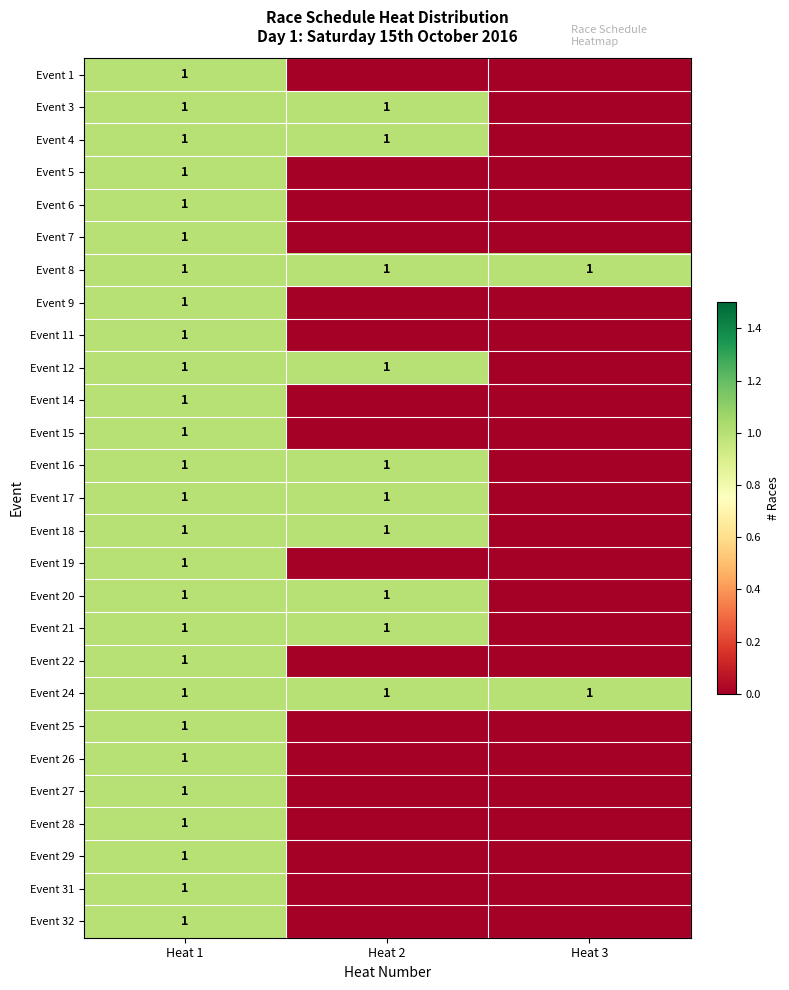

What is the total value across all series at Heat 2?

10